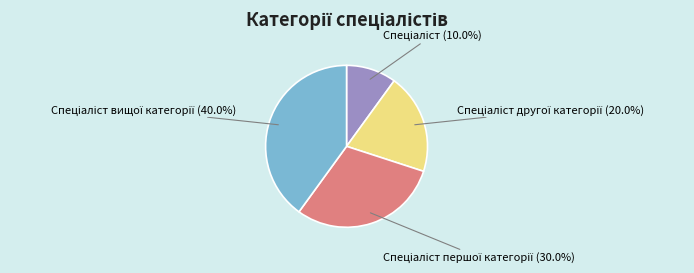

Is there any slice that represents more than half of the pie?

No